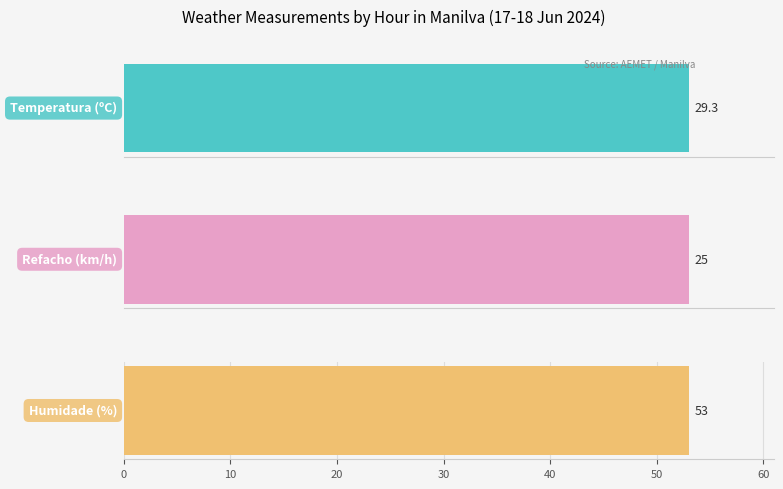

Which series has the widest spread of values?

Refacho (km/h)